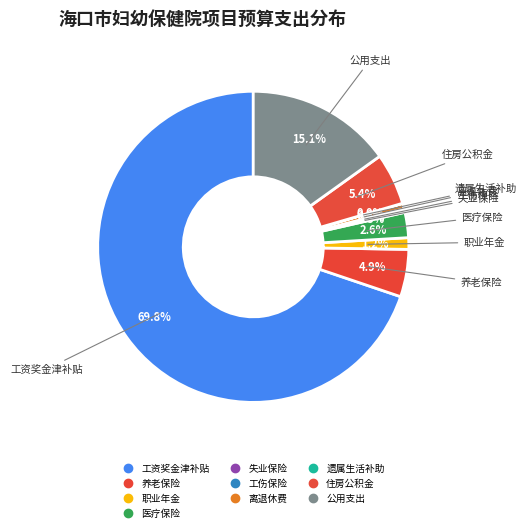

Is 工伤保险 the majority of the pie?

No